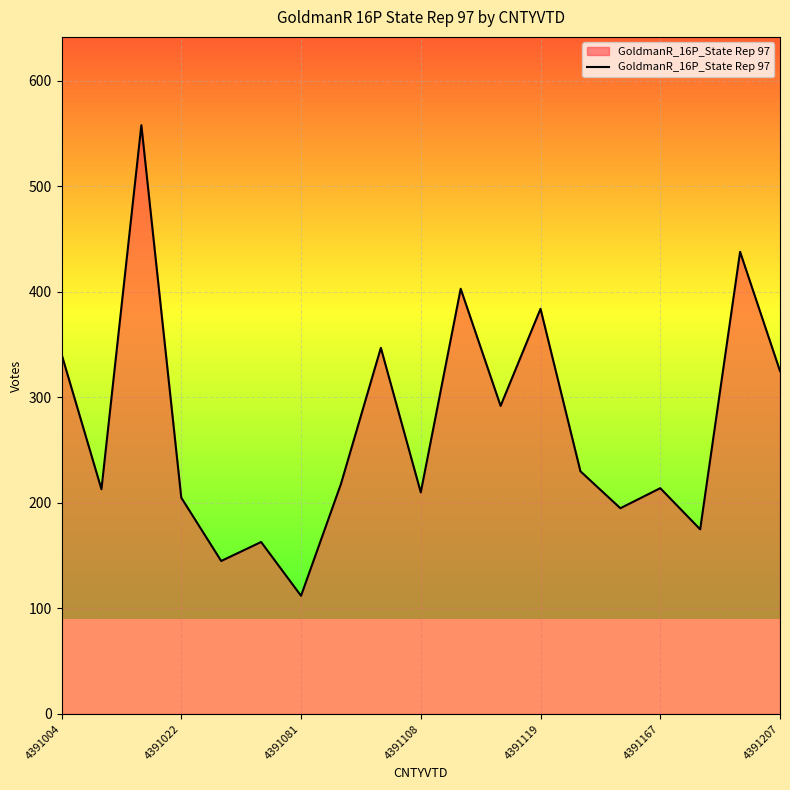

What is the greatest value displayed?

558